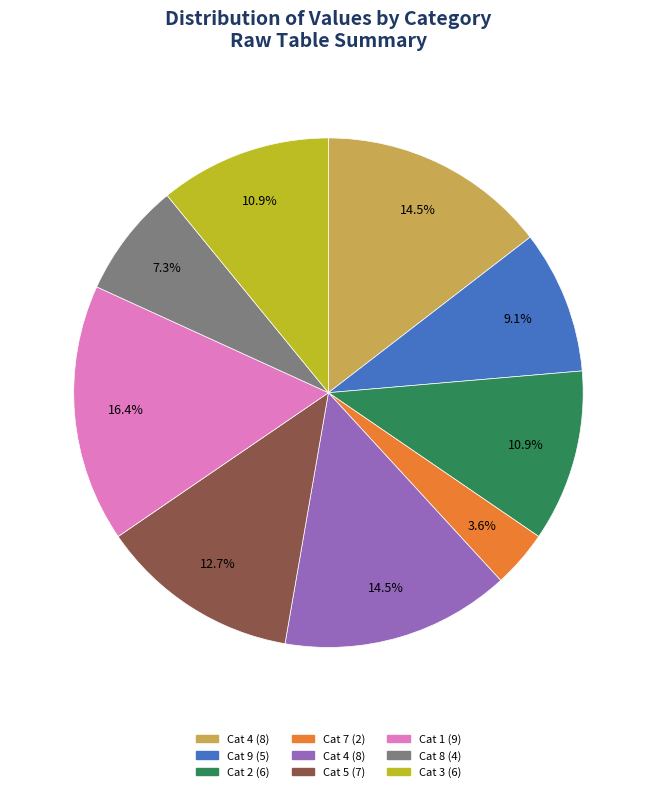

Is there a majority slice in this chart?

No